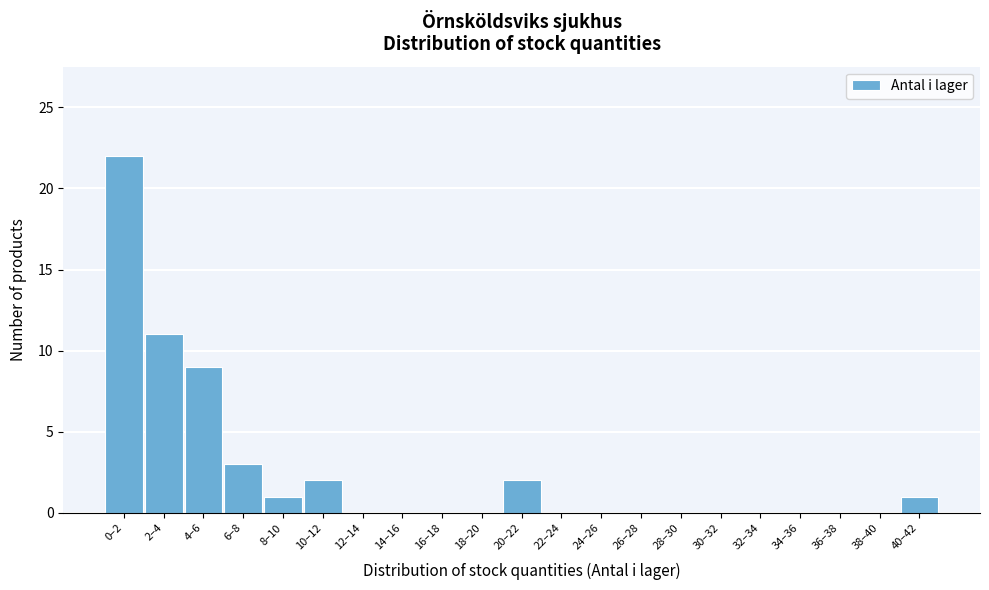

Reading left to right, transcribe all the data shown in this chart.

0–2=22	2–4=11	4–6=9	6–8=3	8–10=1	10–12=2	12–14=0	14–16=0	16–18=0	18–20=0	20–22=2	22–24=0	24–26=0	26–28=0	28–30=0	30–32=0	32–34=0	34–36=0	36–38=0	38–40=0	40–42=1